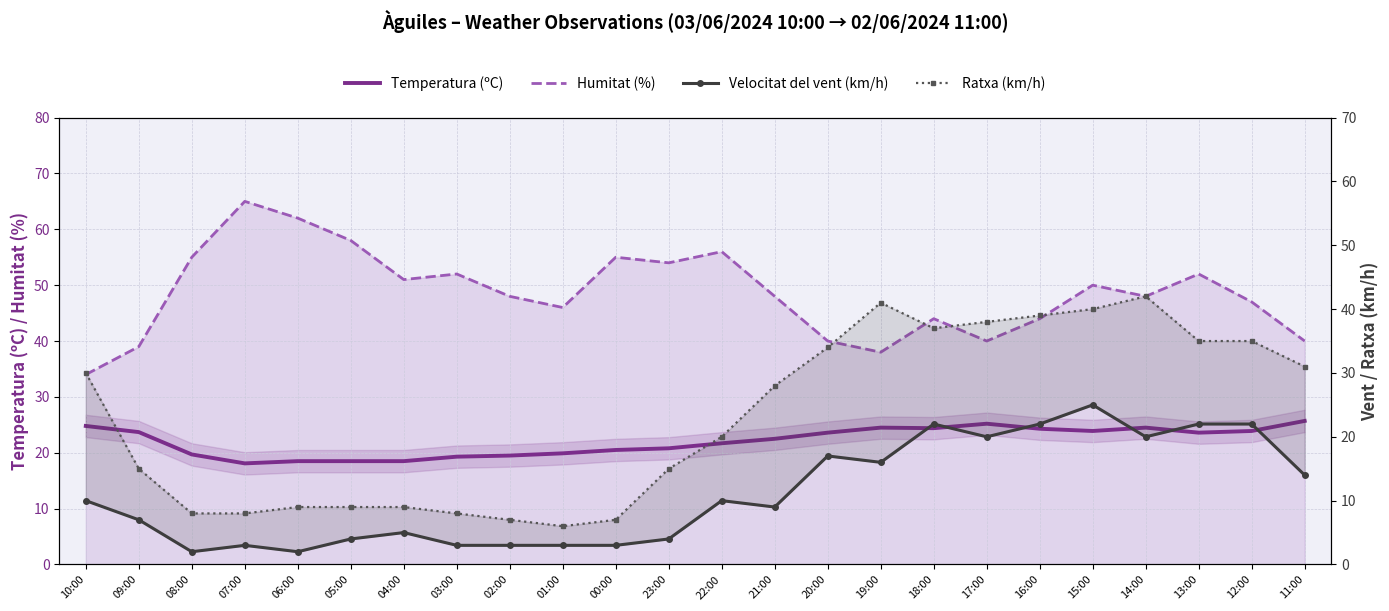

True or false: Ratxa (km/h) has a value of 10.0 at 00:00.

False